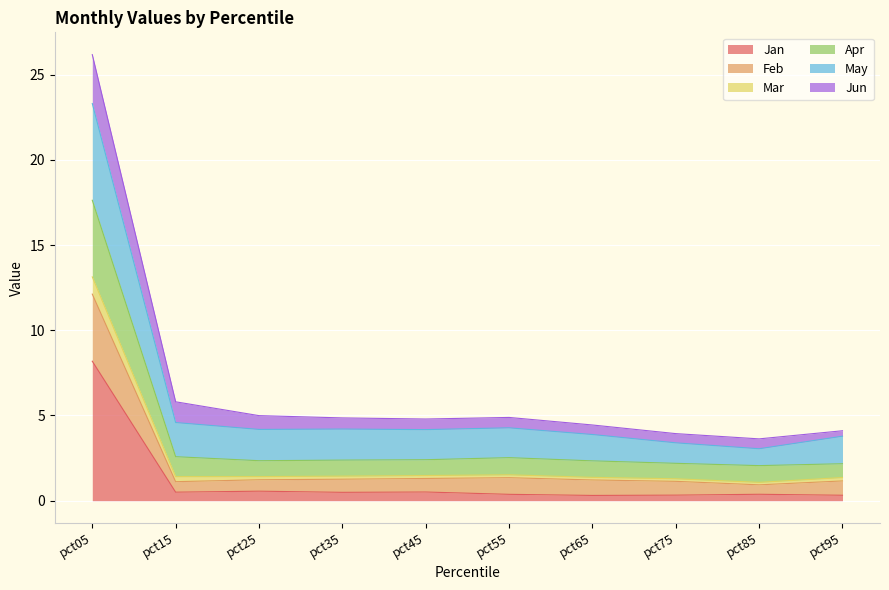

What is the highest value of the Jan series?

8.2